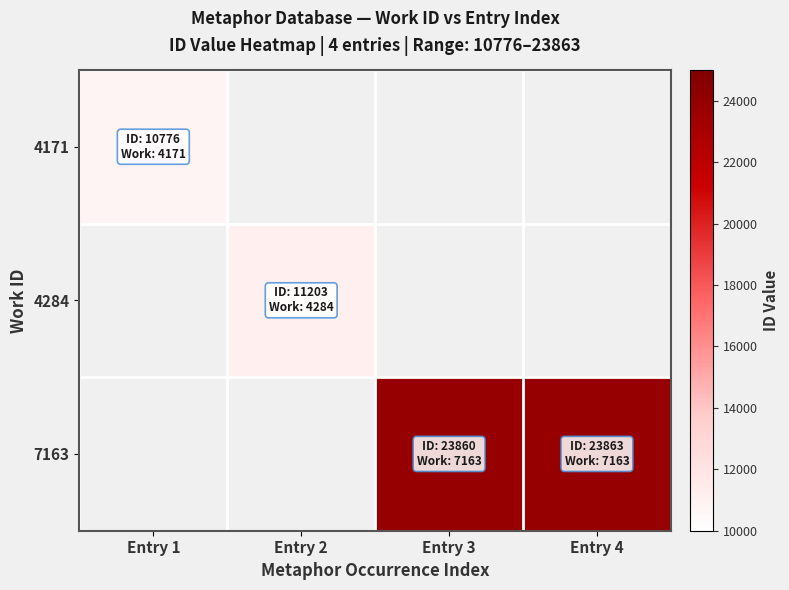

How many values in 4284 are above zero?

1